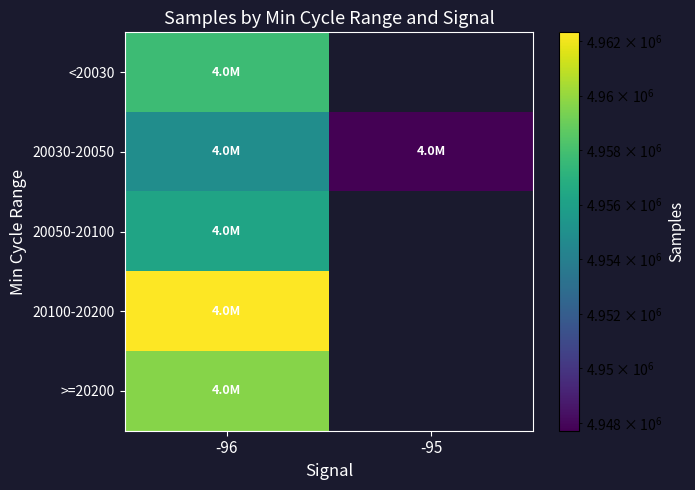

Reading right to left, what are all the values shown in this chart?

<20030: -95=0.0	-96=4957708.2
20030-20050: -95=4947715.5	-96=4954844.4
20050-20100: -95=0.0	-96=4956237.5
20100-20200: -95=0.0	-96=4962323.8
>=20200: -95=0.0	-96=4959652.8